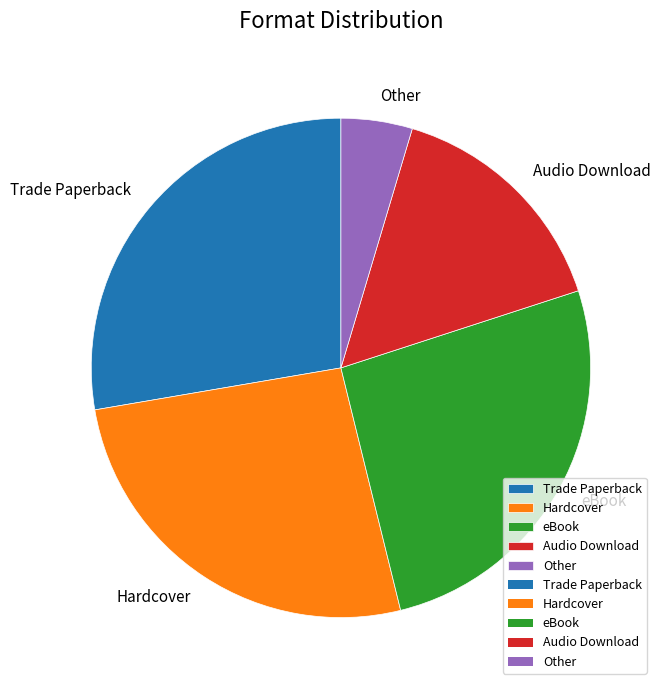

What is the smallest slice in the pie chart?

Other